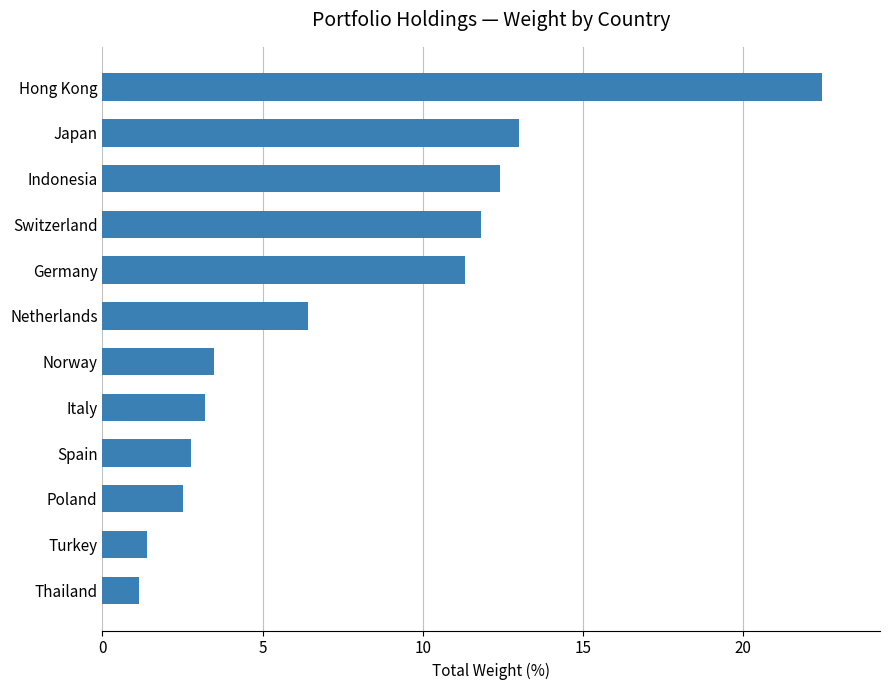

What is the change in value from Poland to Hong Kong?

+20.0